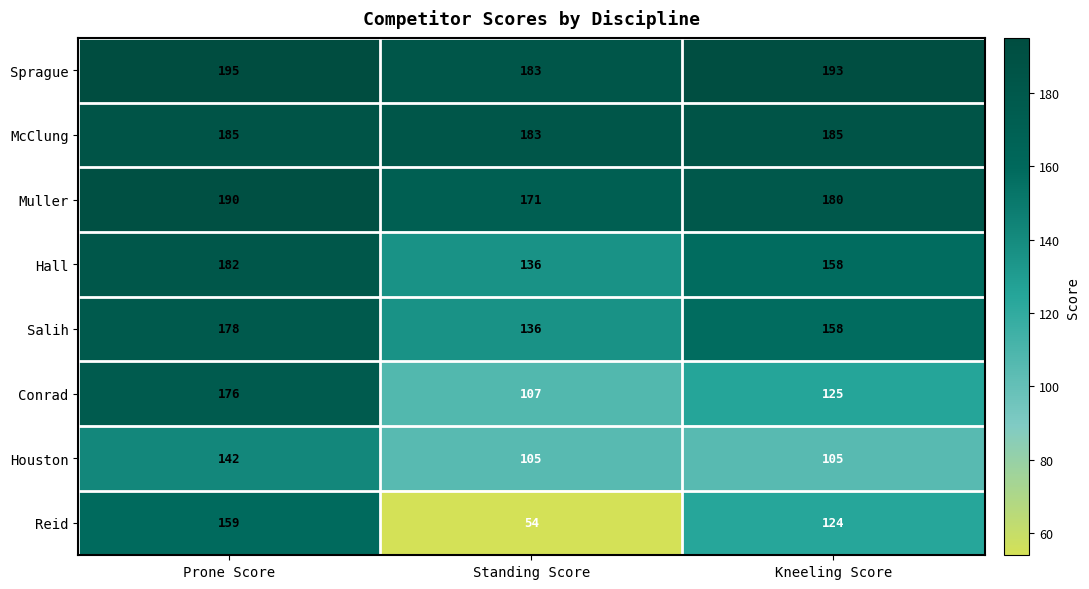

What is the smallest value displayed?

54